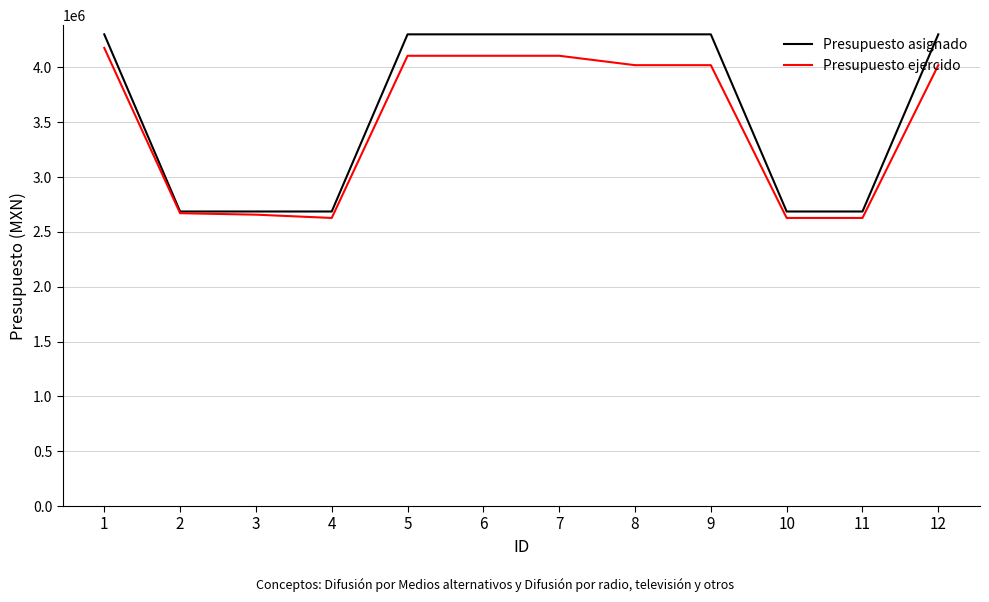

What is the total value across all series at 3?

5343030.1